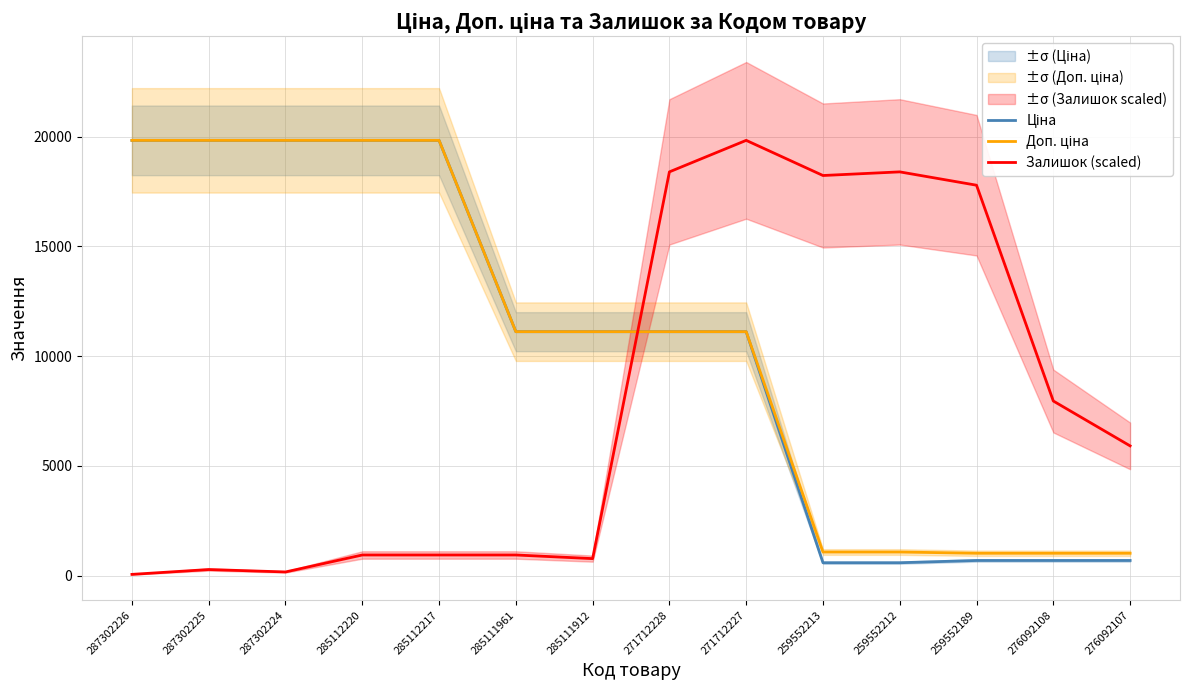

True or false: Доп. ціна has more than 1 points higher than both neighbors.

False